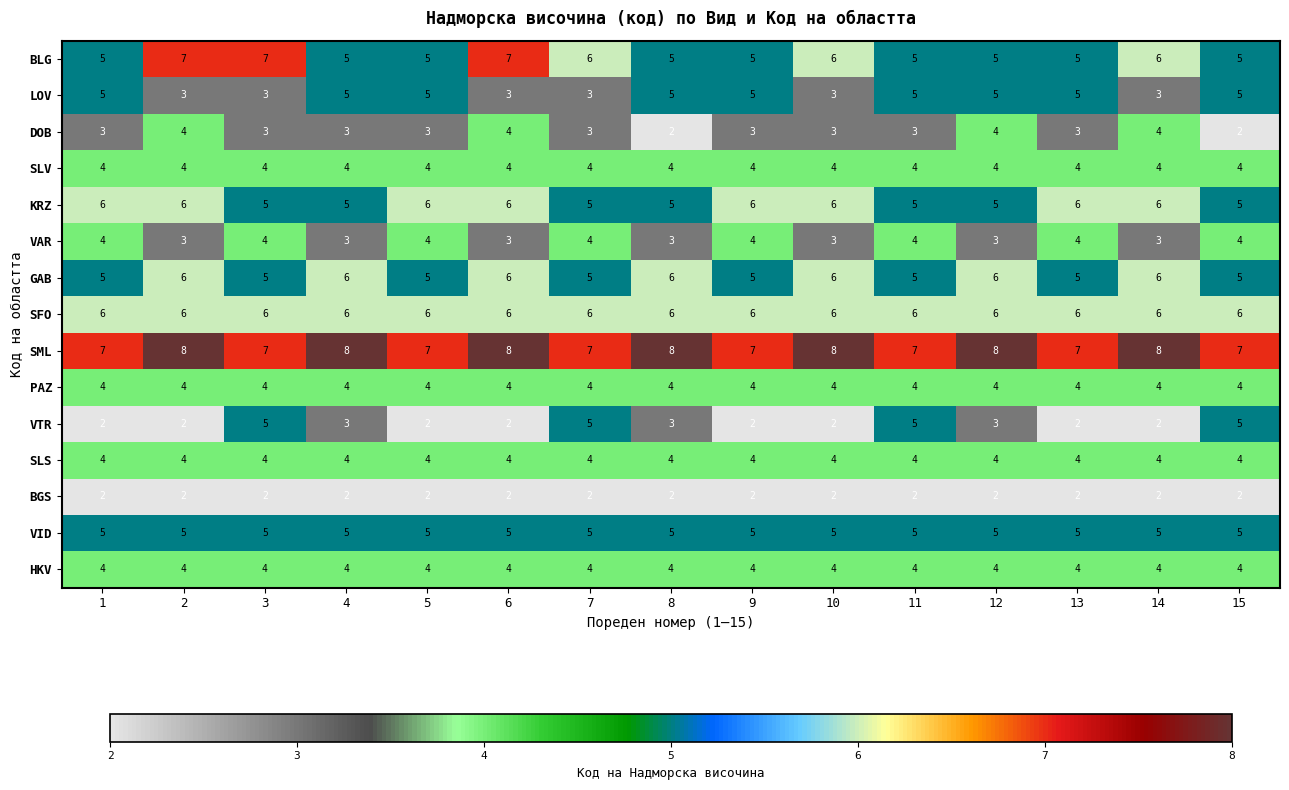

What is the approximate value of BLG at 3?

7